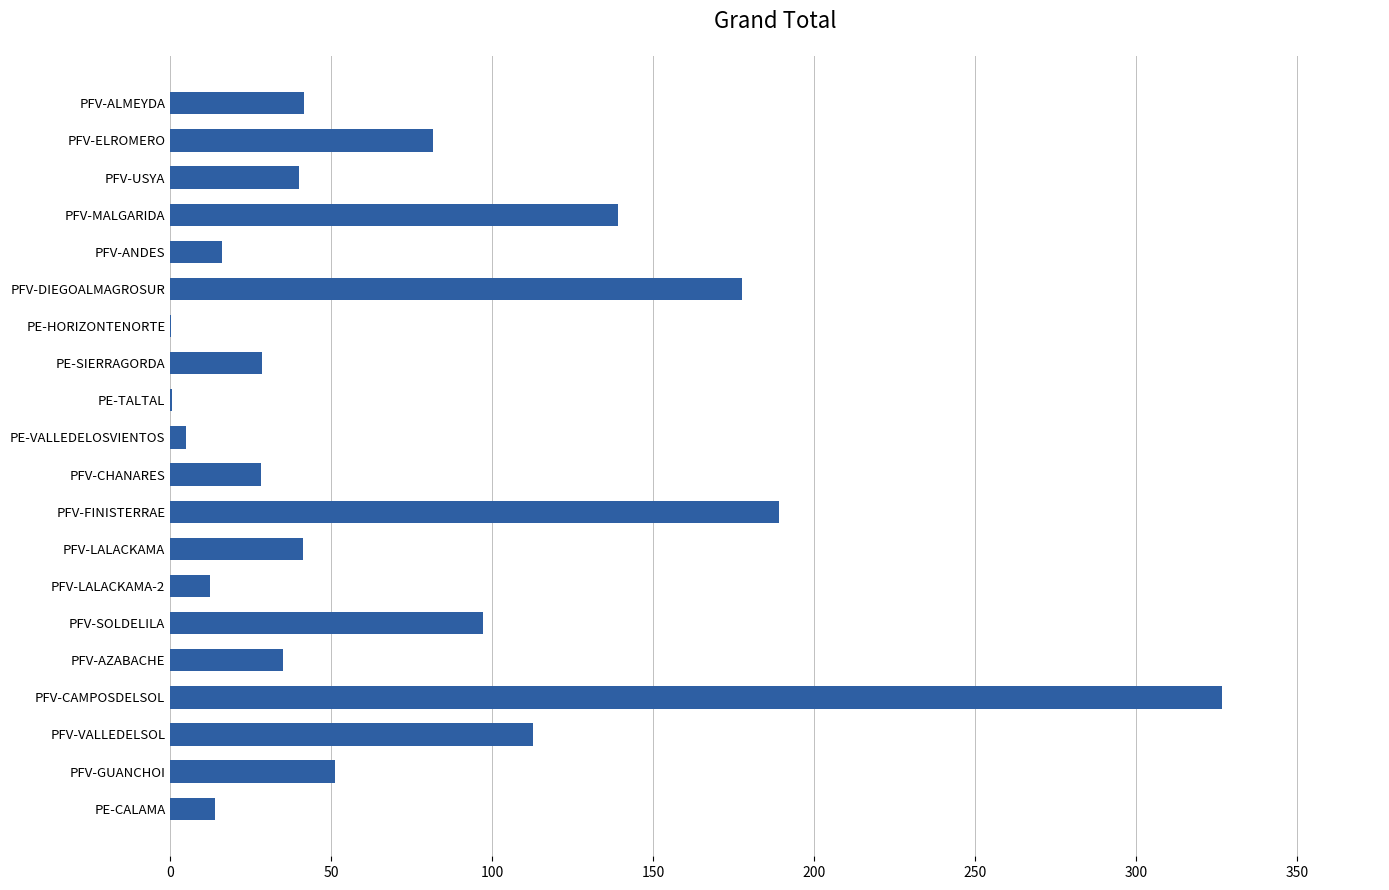

What is the change in value from PFV-USYA to PE-SIERRAGORDA?

-11.4